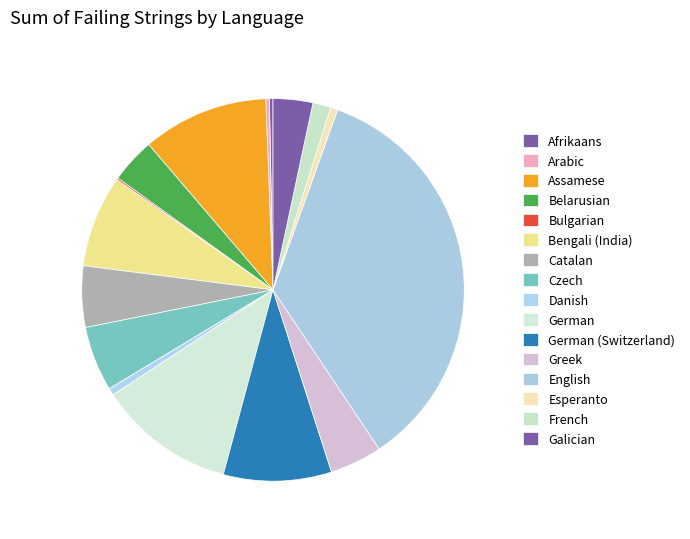

What is the ratio of the value at Greek to the value at Assamese?

0.4